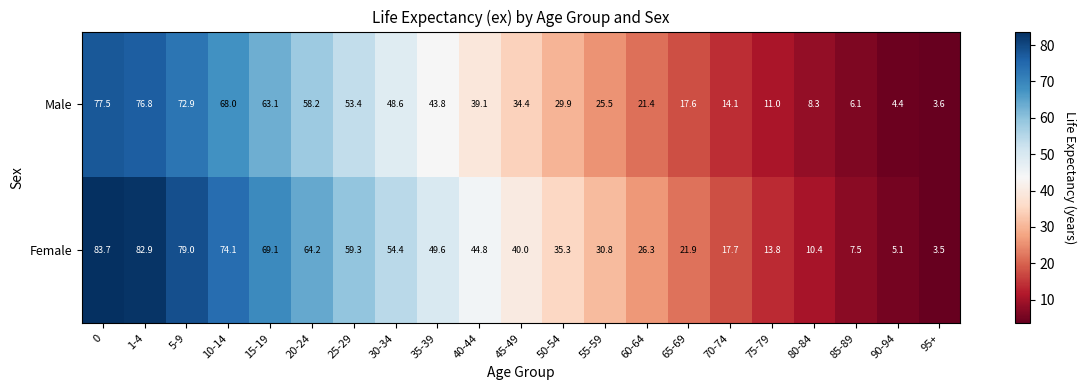

List the series in order of their overall mean, lowest first.

Male, Female